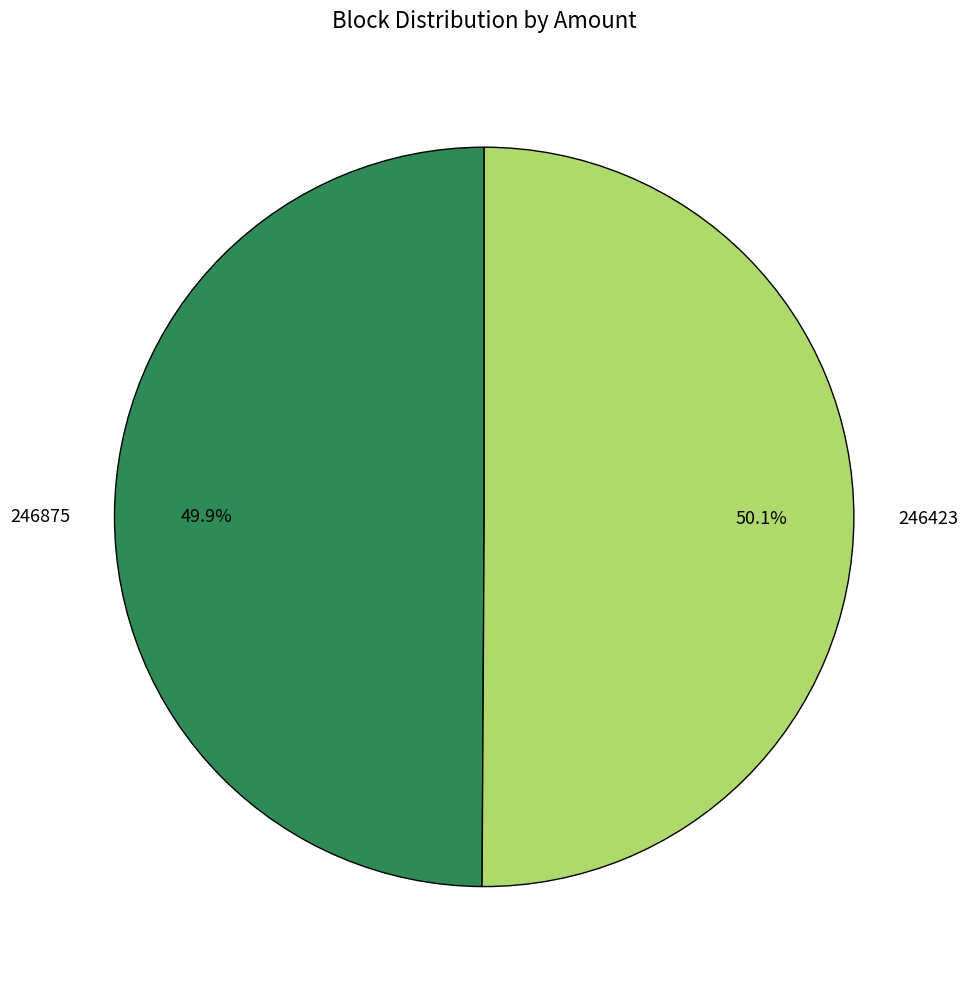

How many segments does this pie chart have?

2